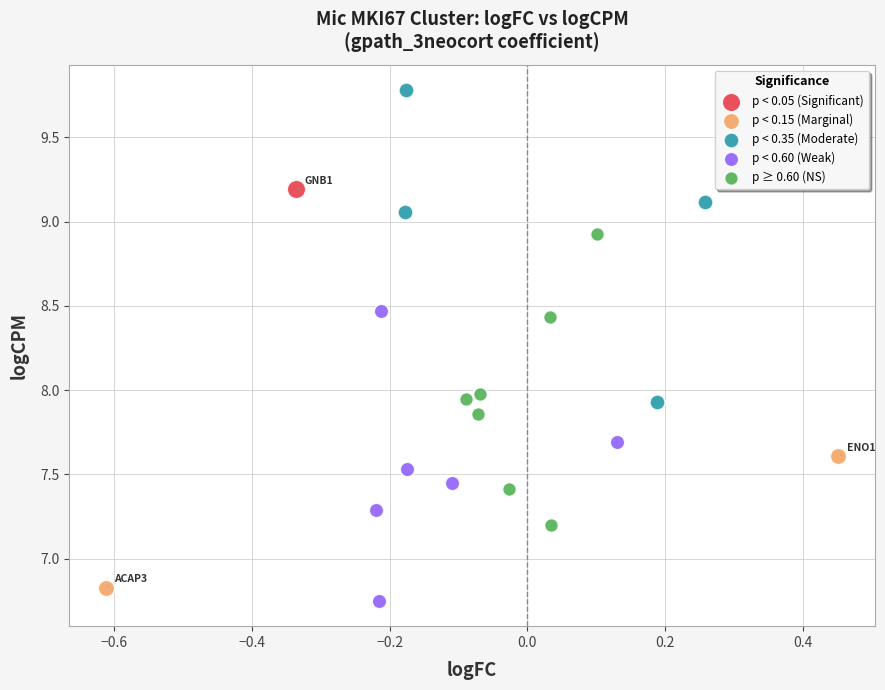

What are all the series names shown in the legend?

p < 0.05 (Significant), p < 0.15 (Marginal), p < 0.35 (Moderate), p < 0.60 (Weak), p ≥ 0.60 (NS)